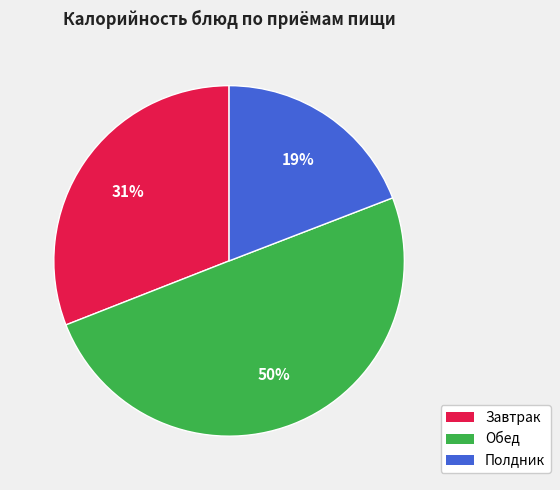

To the nearest percent, what is the difference between the largest and smallest slice percentages?

31%